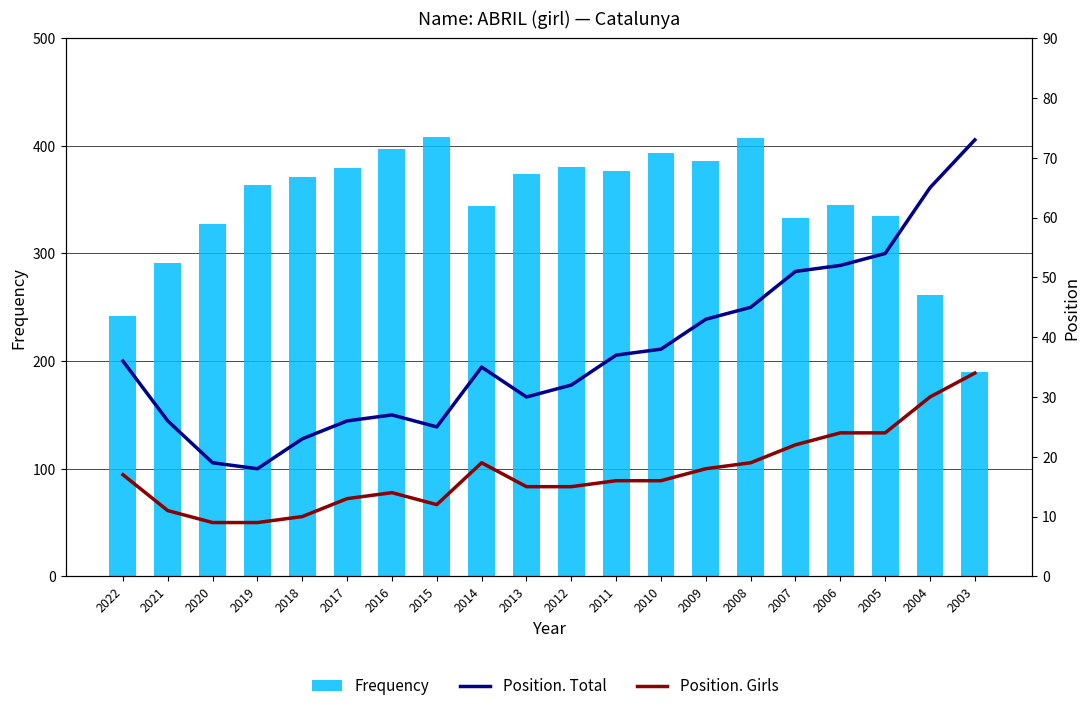

Between 2007 and 2006, which series saw the biggest shift?

Frequency